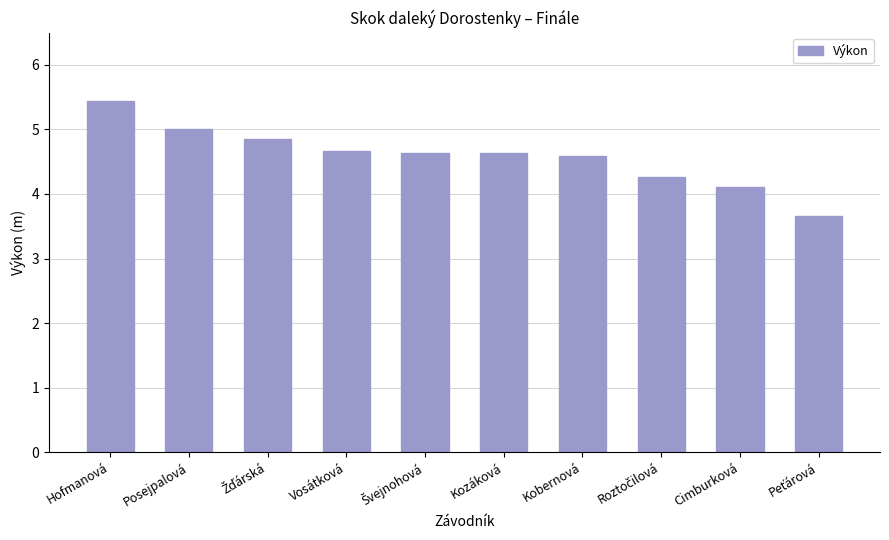

Approximately how many times larger is the value at Kobernová compared to Posejpalová?

0.9